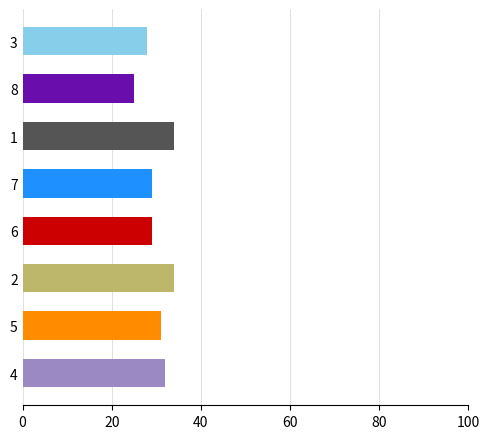

The value at 7 is 29. True or false?

True